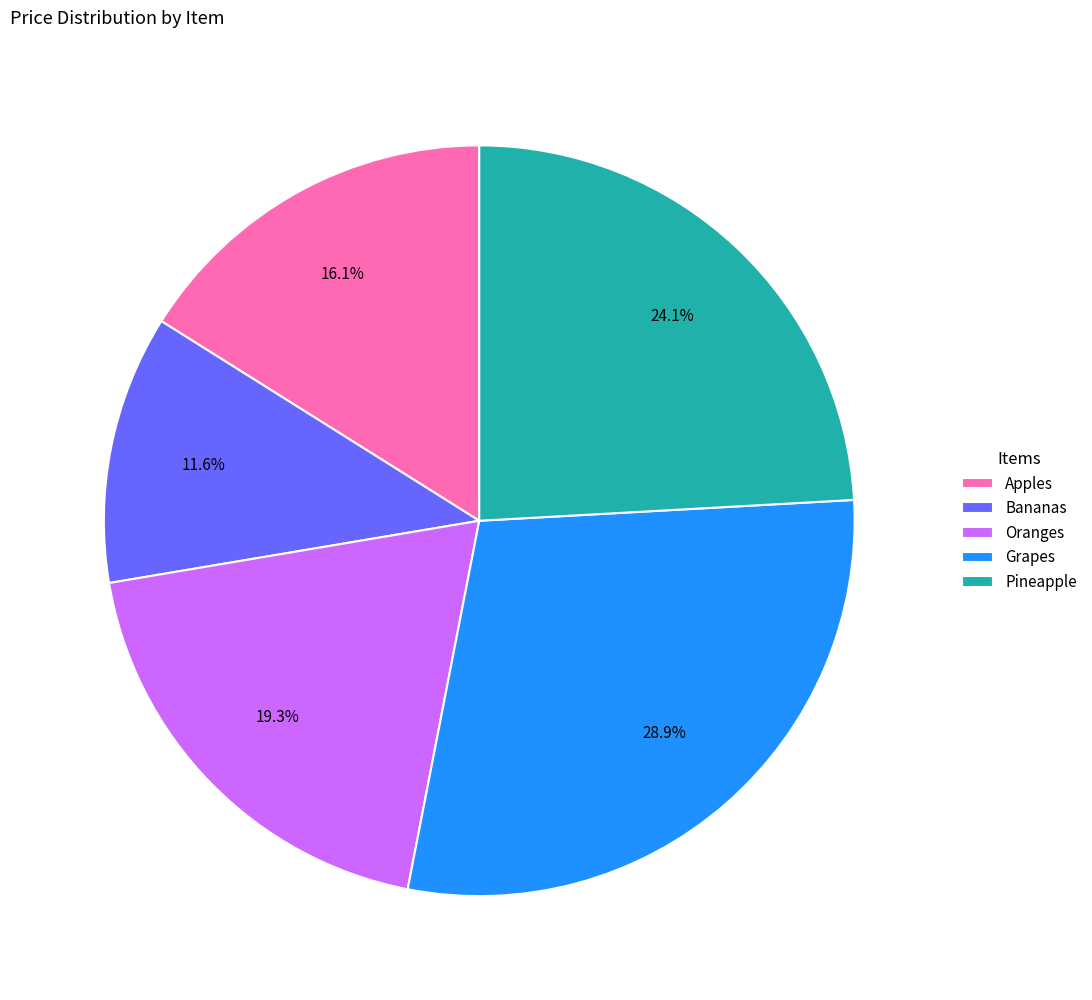

To the nearest percent, what percentage of the pie is Grapes?

29%